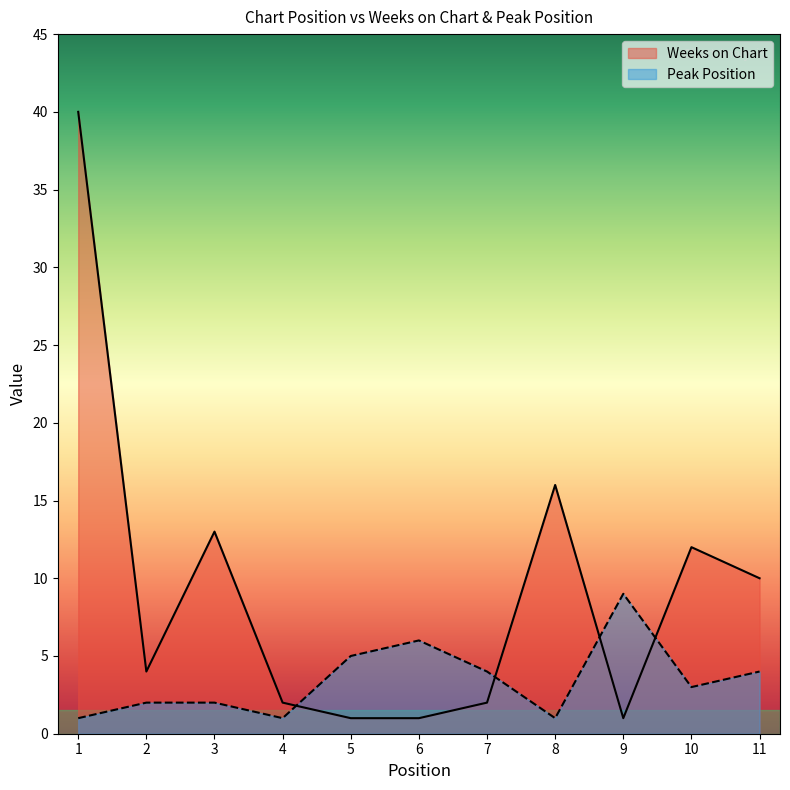

At which category is the sum across all series the highest?

1